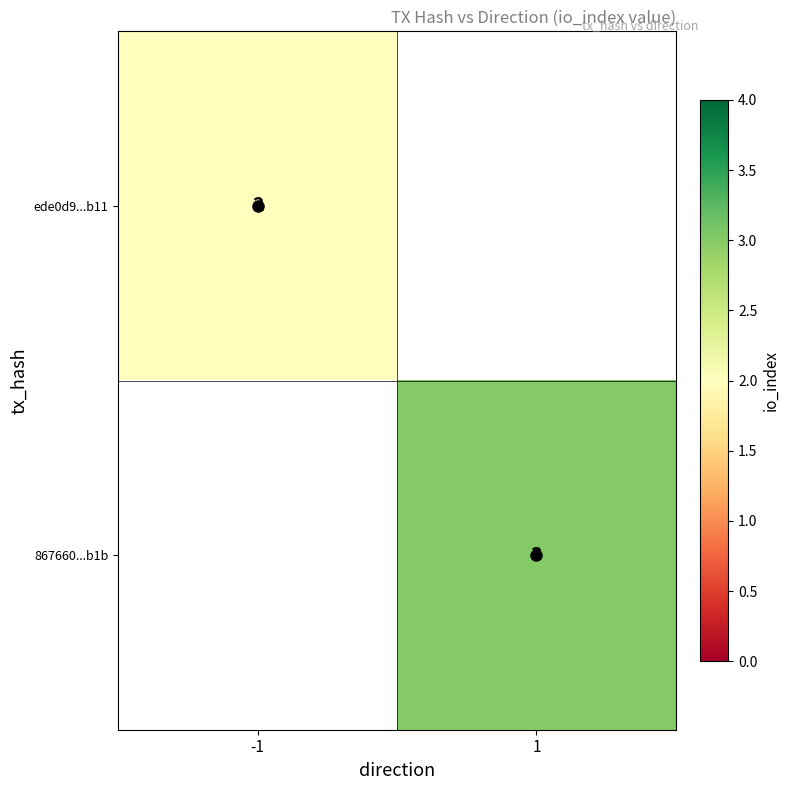

True or false: 867660...b1b has a value of 3 at 1.

True